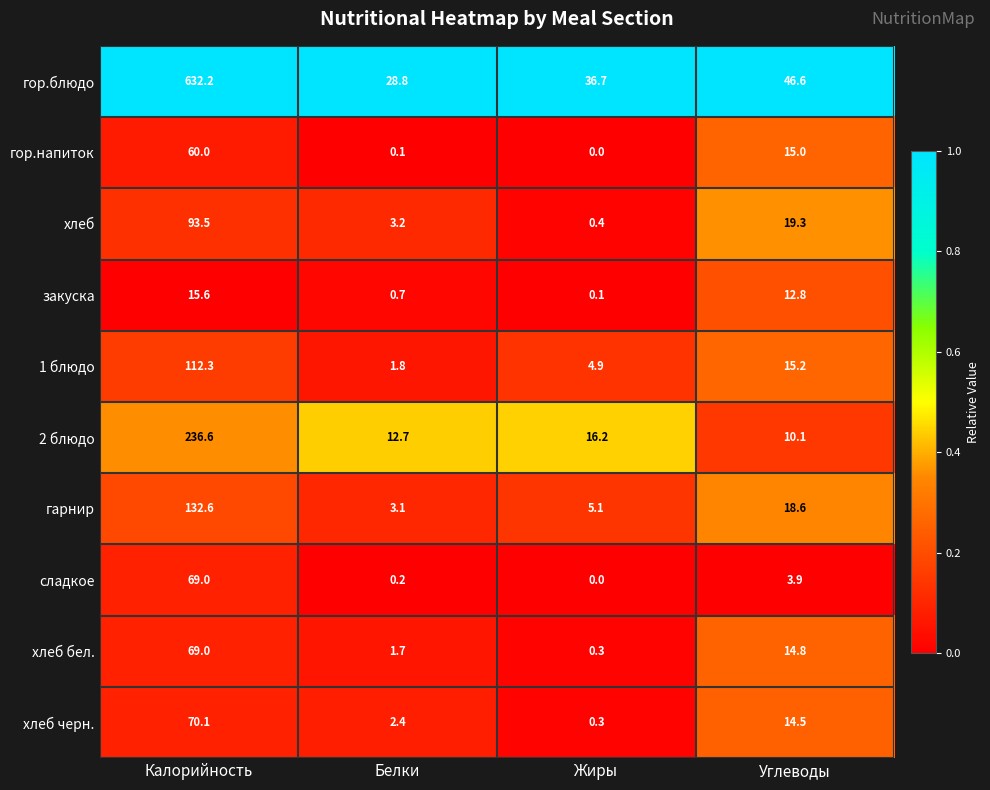

True or false: хлеб черн. has a value of 116.3 at Калорийность.

False